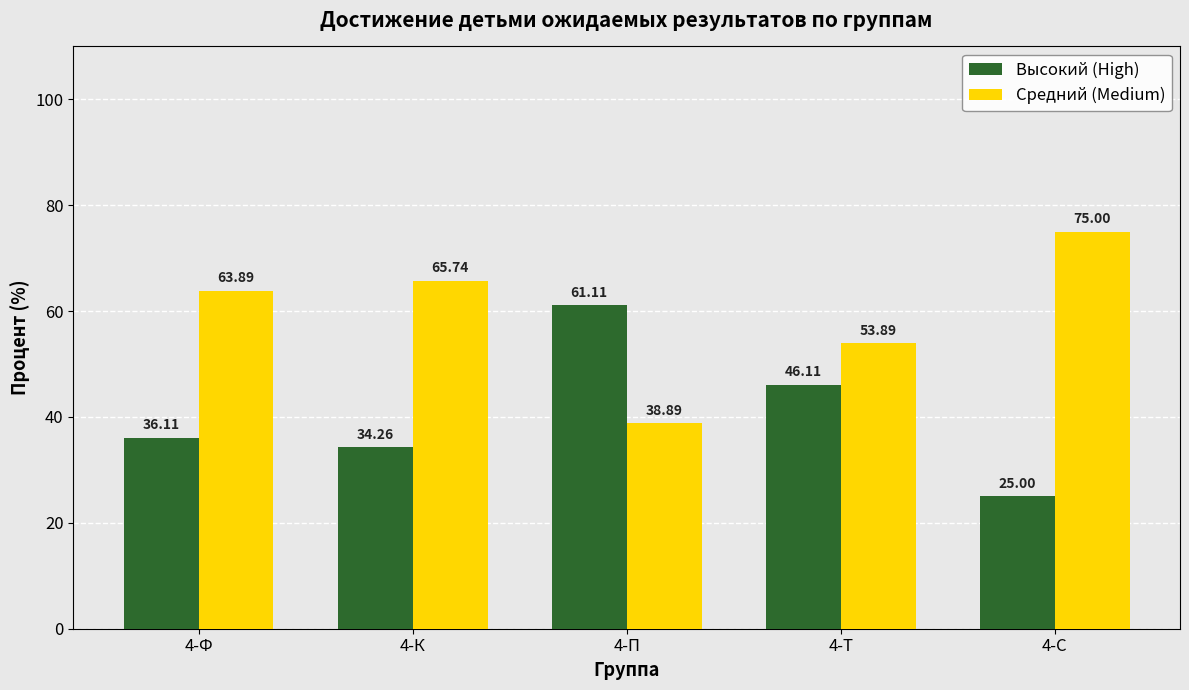

What is the maximum value for Средний (Medium)?

75.0